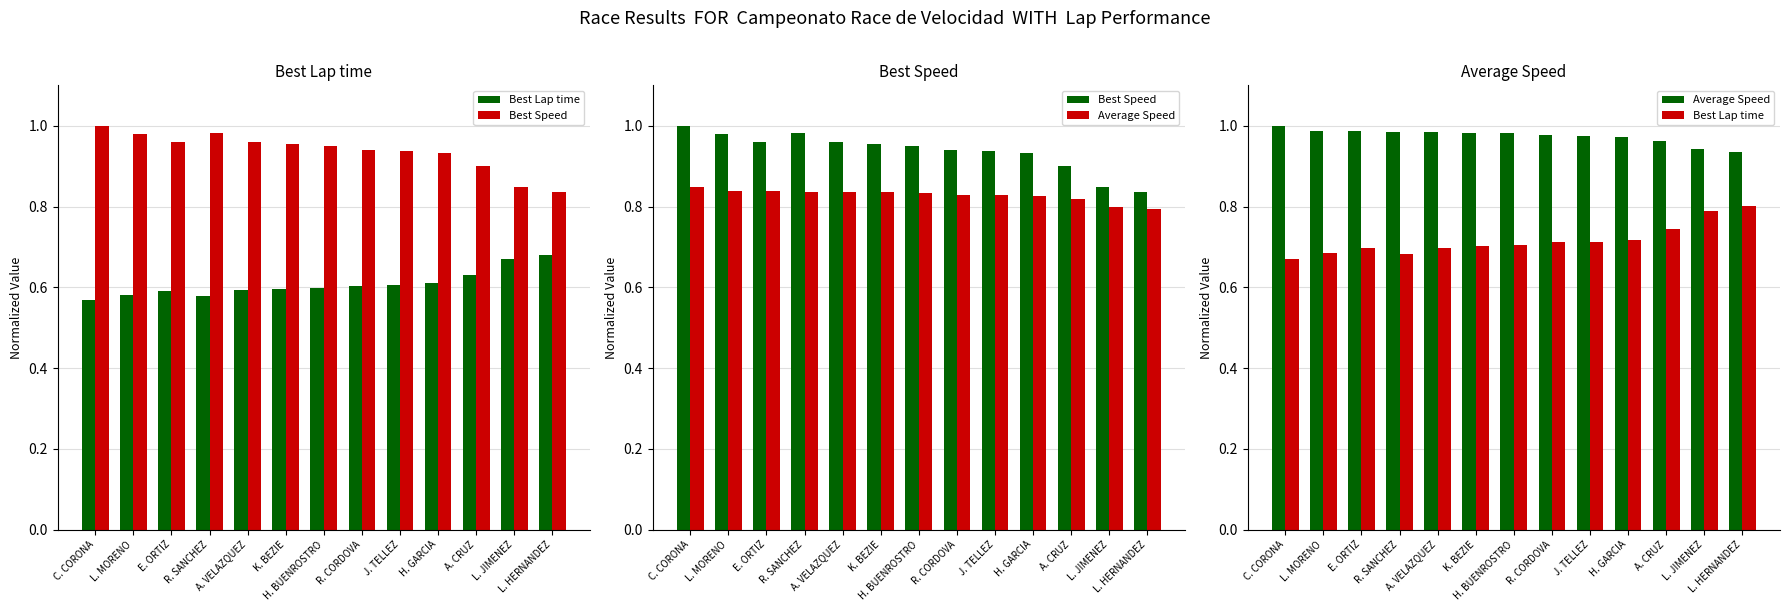

What position from the left is L. MORENO?

2